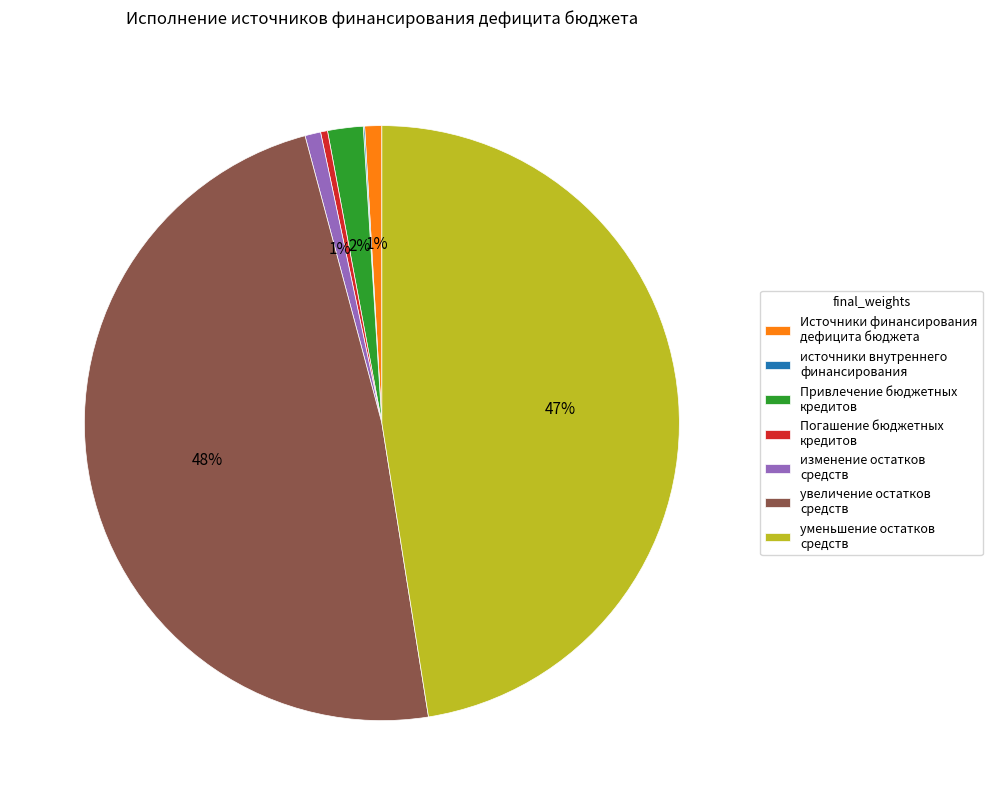

Is there any slice that represents more than half of the pie?

No